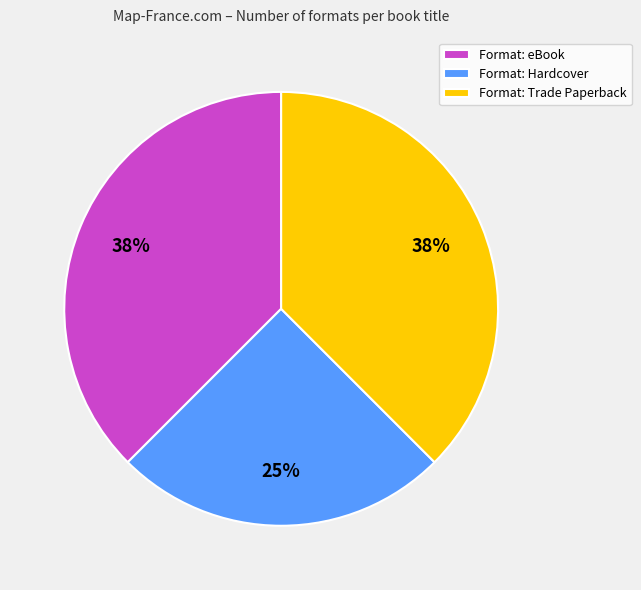

Approximately how many times larger is the value at Format: eBook compared to Format: Trade Paperback?

1.0